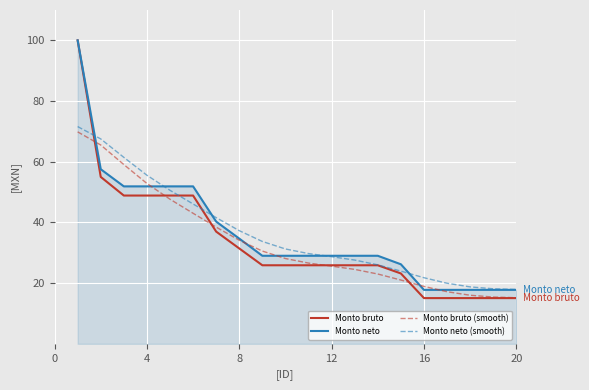

Which series has the widest spread of values?

Monto bruto